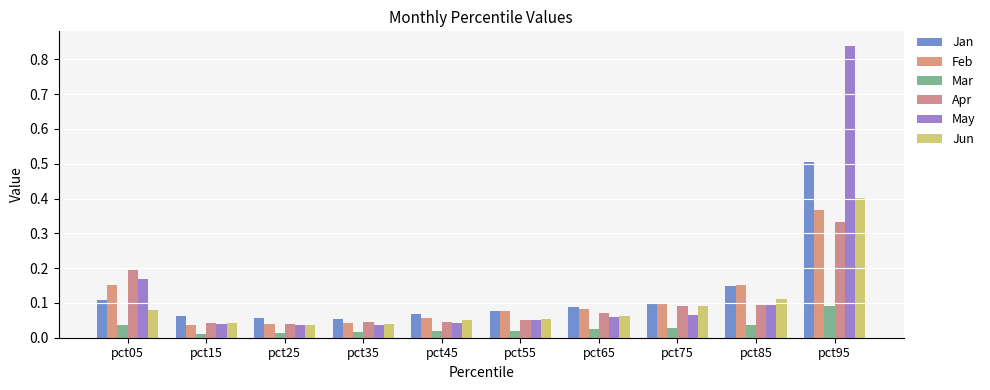

The value of Jun at pct85 is 0.0. True or false?

False